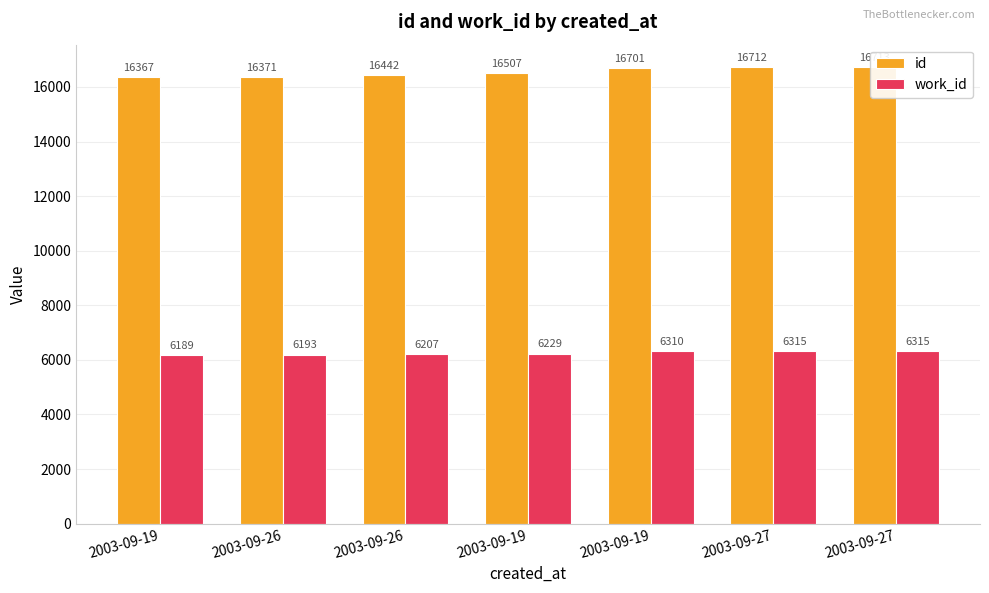

What is the label of the 5th bar from the left?

2003-09-19